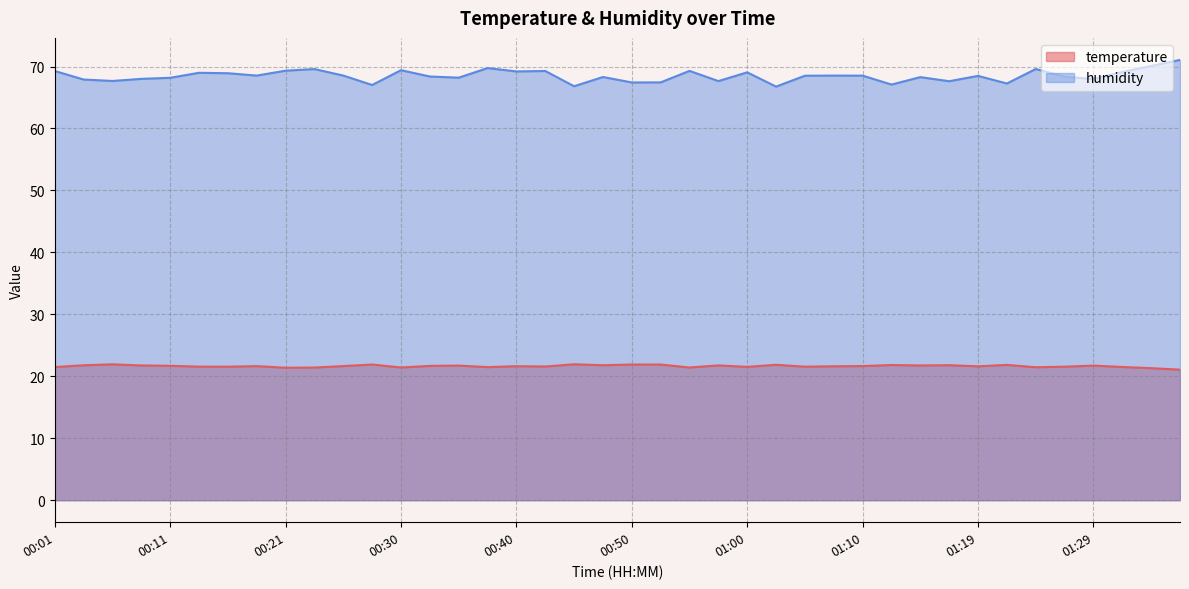

What is the total value across all series at 00:13?

90.5